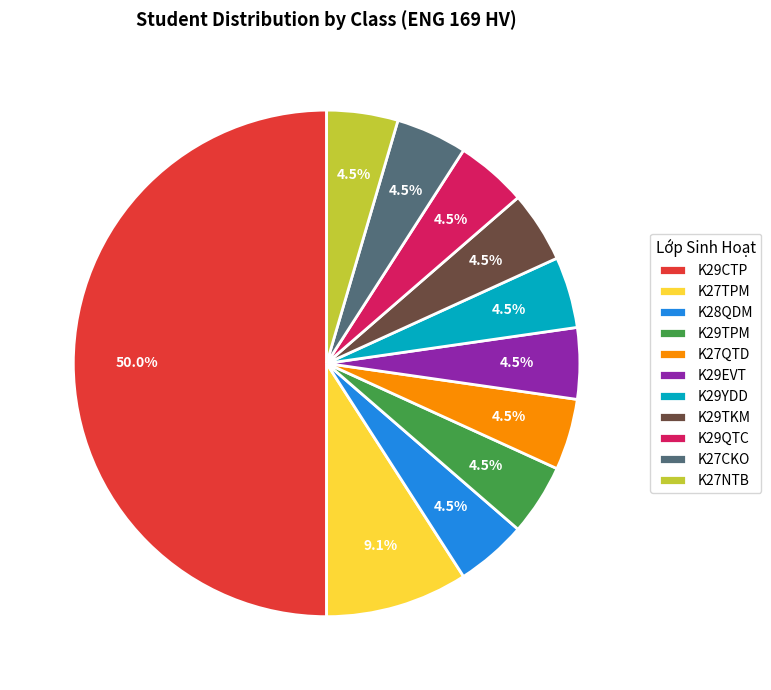

How many segments does this pie chart have?

11